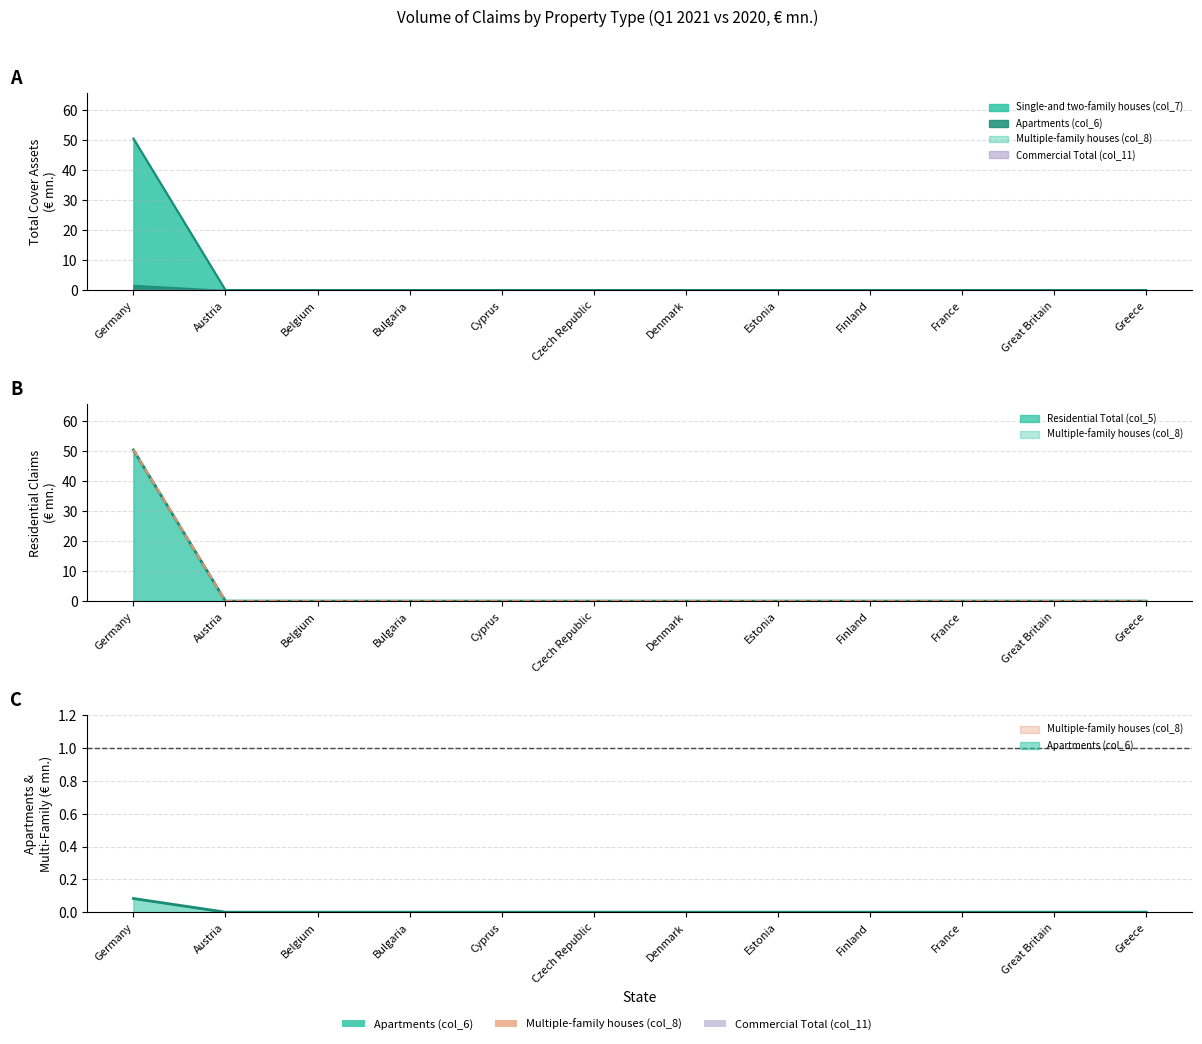

At how many categories does at least one series exceed 25?

1